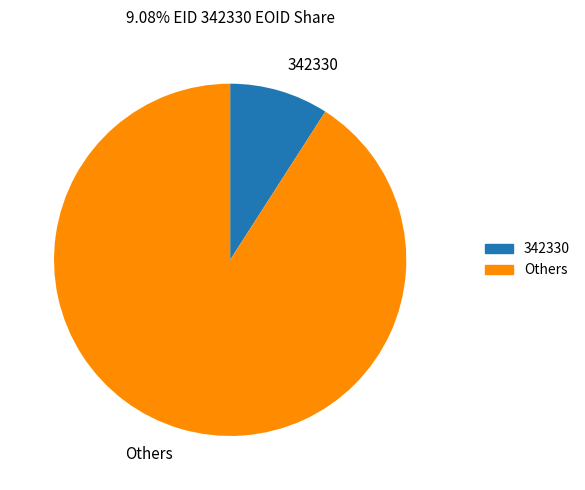

Is it true that Others is 98% of the pie?

False